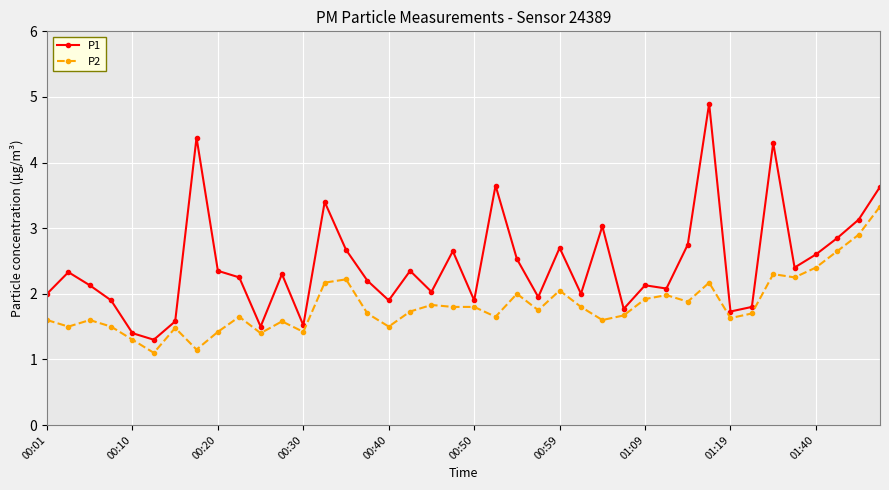

What is the maximum value shown in the chart?

4.9